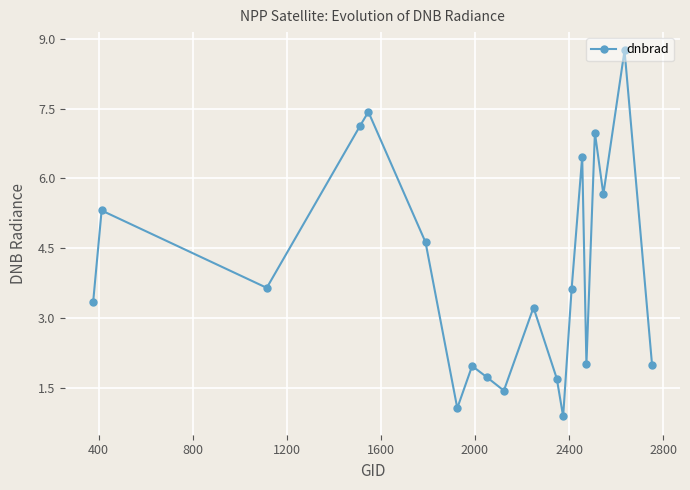

How many lines are shown in the chart?

1